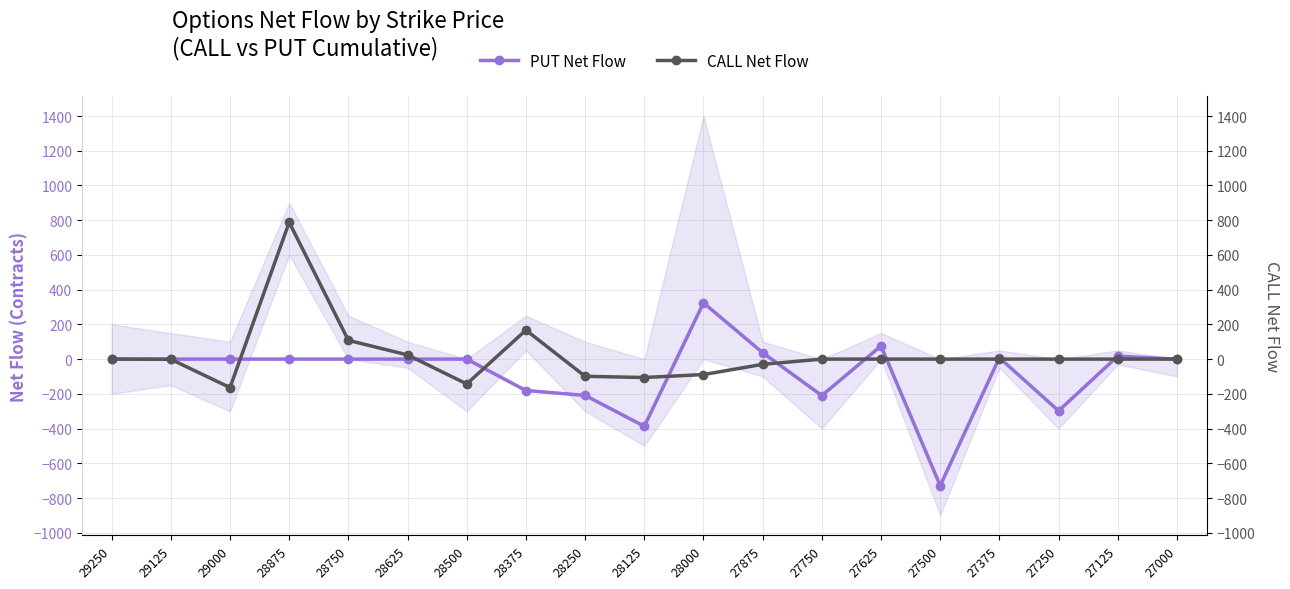

Rank the series at 27625 from lowest to highest value.

CALL Net Flow, PUT Net Flow